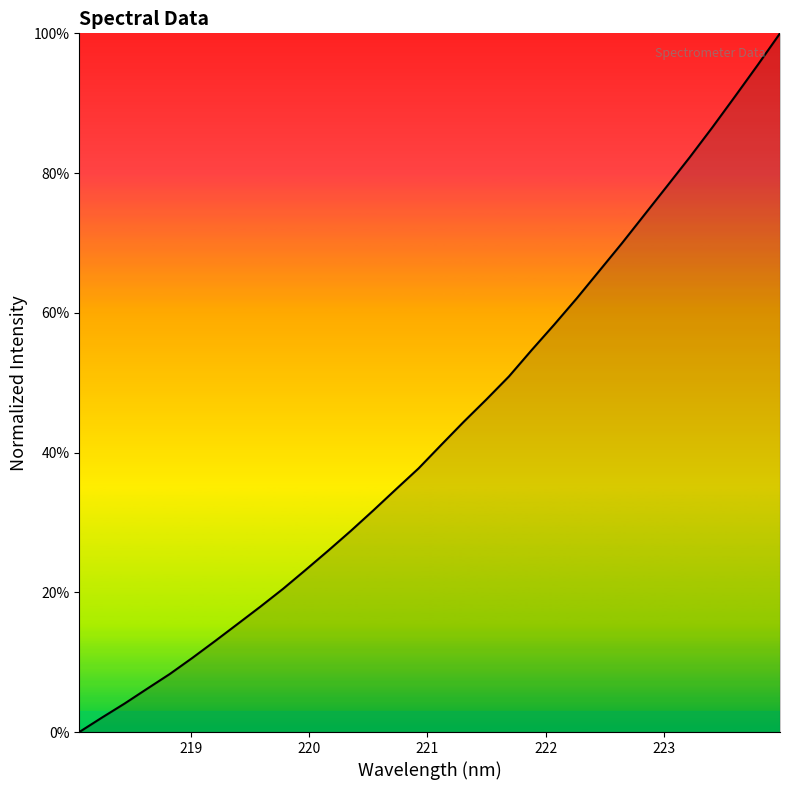

What is the difference between the maximum and minimum values?

100.0